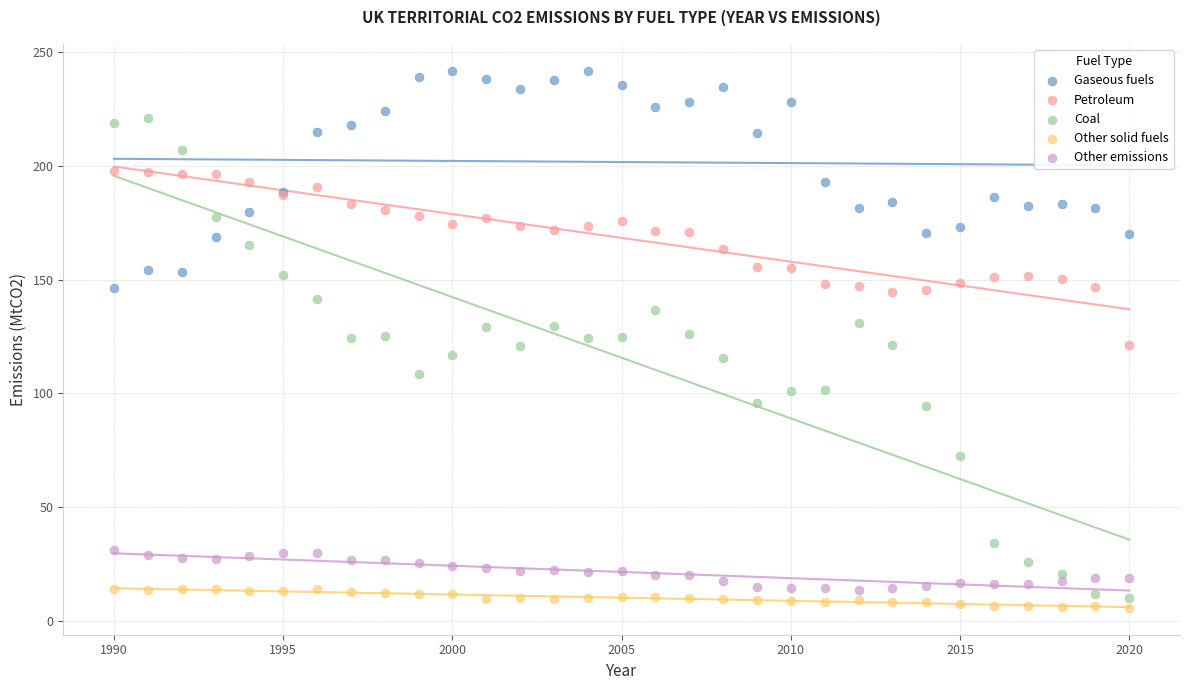

Which series contains the lowest Y value?

Other solid fuels